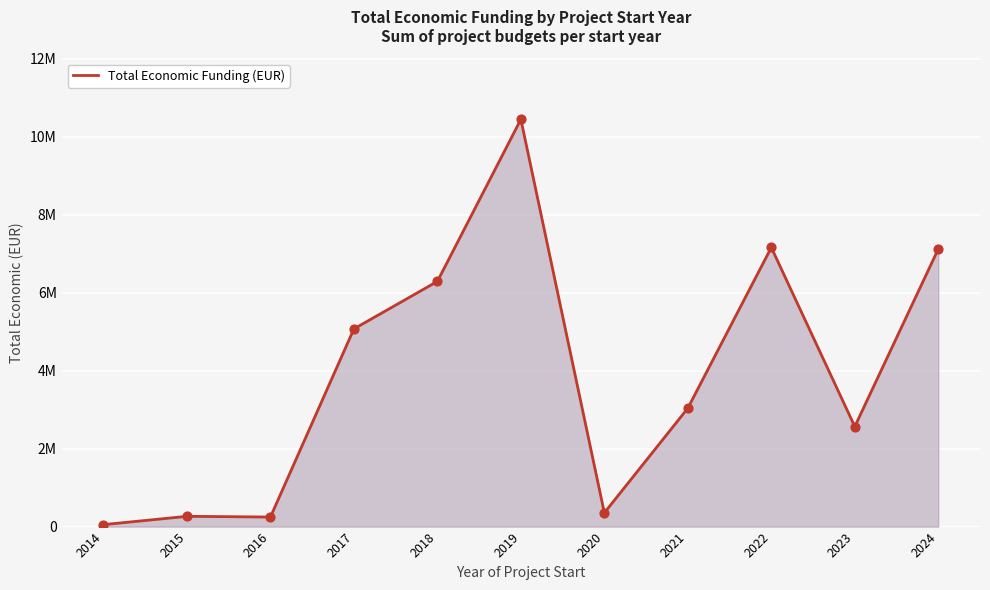

What is the change in value from 2020 to 2024?

+6766779